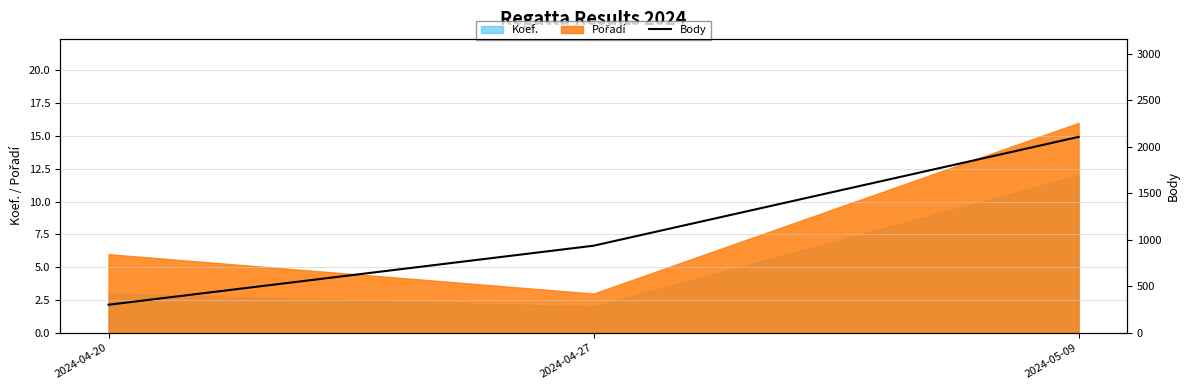

What position from the right is 2024-05-09?

1